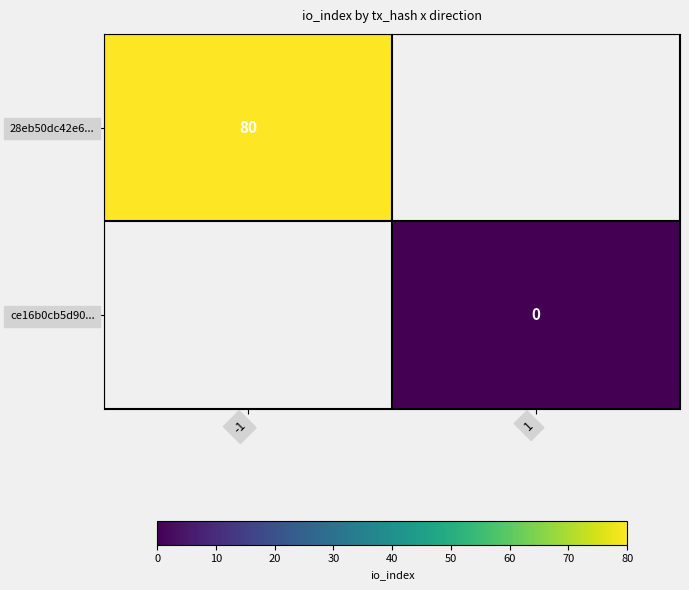

Is it true that 28eb50dc42e6... equals 51 at -1?

False